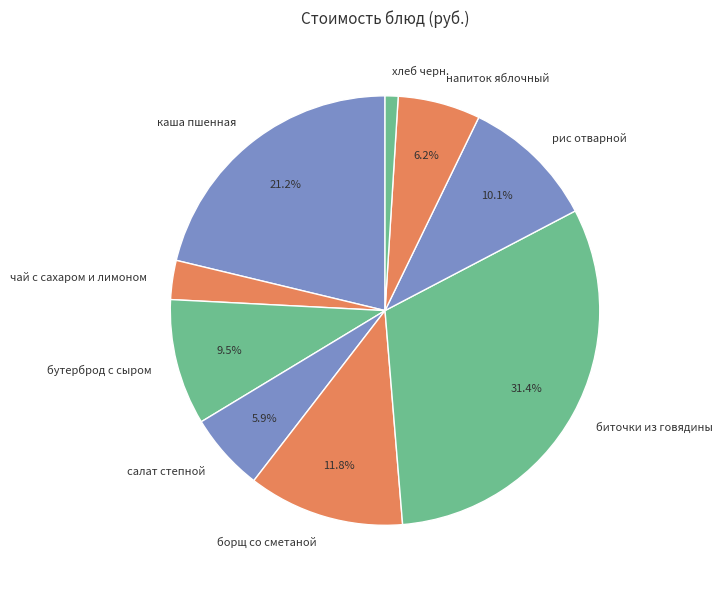

Does биточки из говядины account for over 50% of the chart?

No